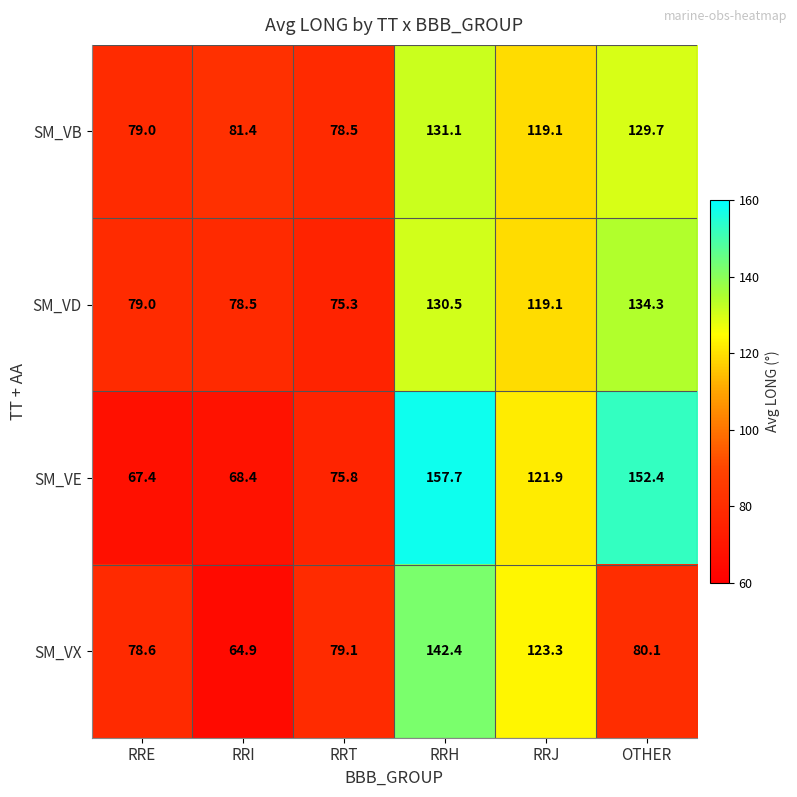

At RRI, list the series in order from smallest to largest.

SM_VX, SM_VE, SM_VD, SM_VB